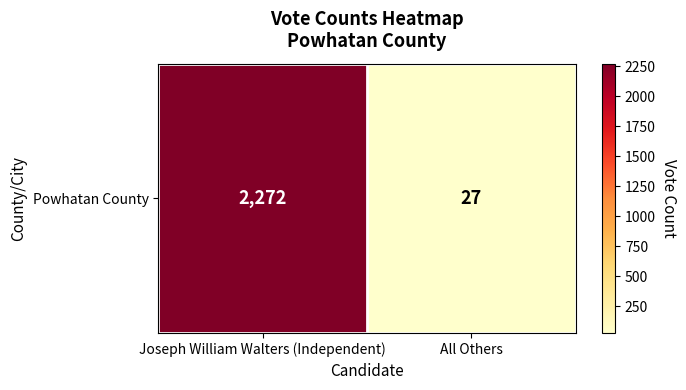

The value at Joseph William Walters (Independent) is 2272. True or false?

True